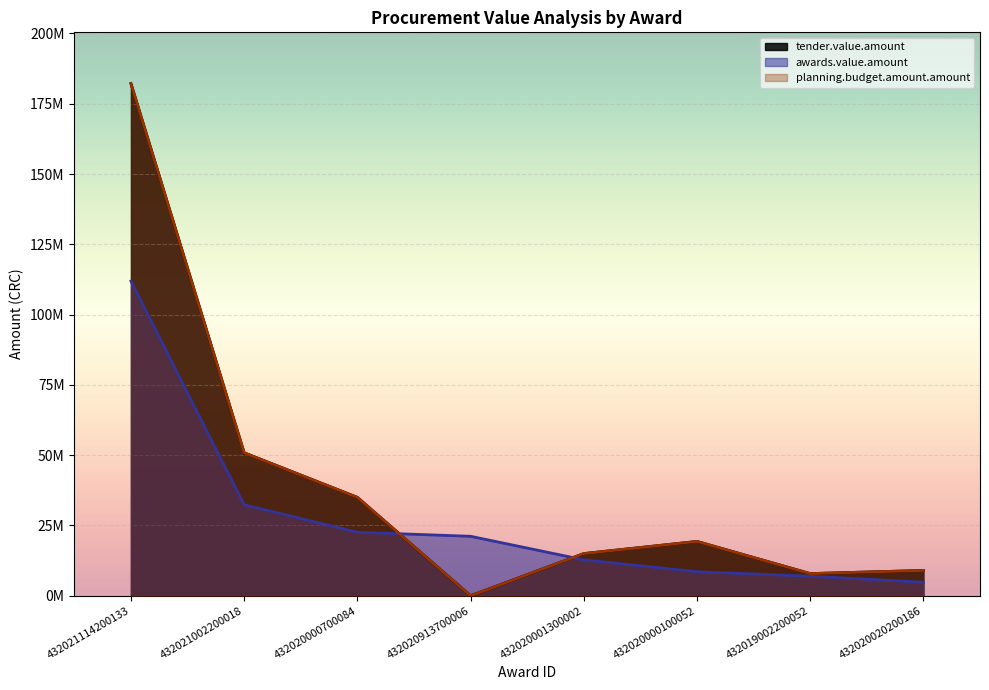

How many data points in planning.budget.amount.amount are above 19320000?

3